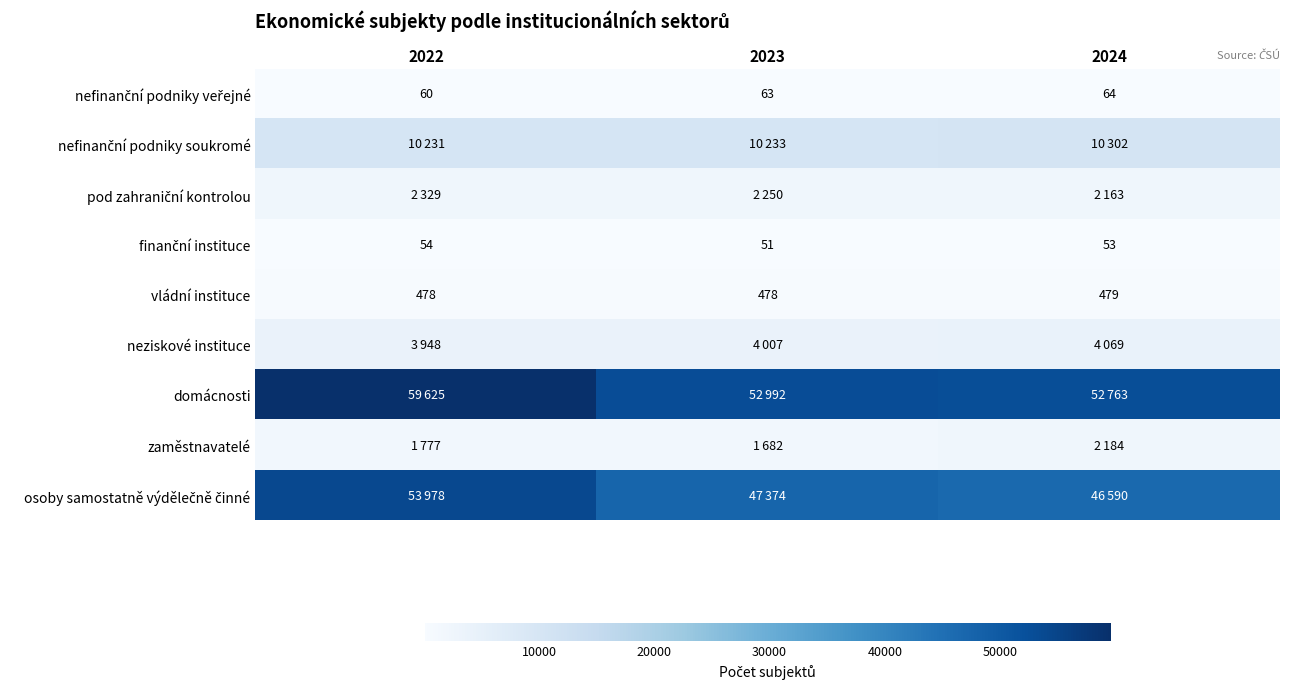

How many values in the zaměstnavatelé series exceed 1777?

1